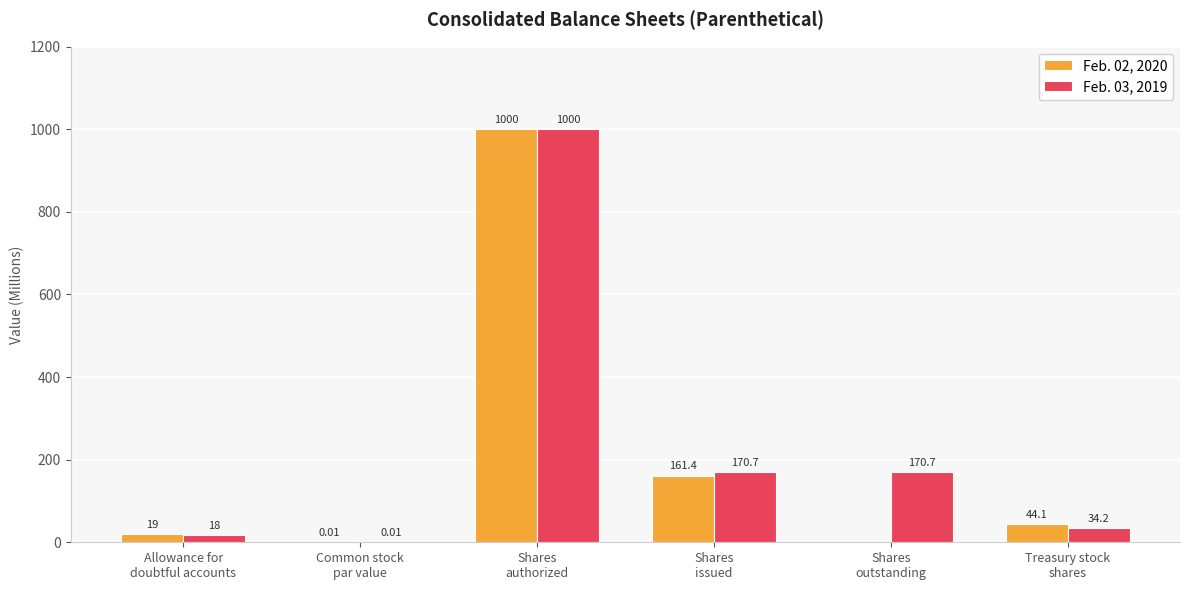

Which series changed the most between Allowance for
doubtful accounts and Shares
issued?

Feb. 03, 2019